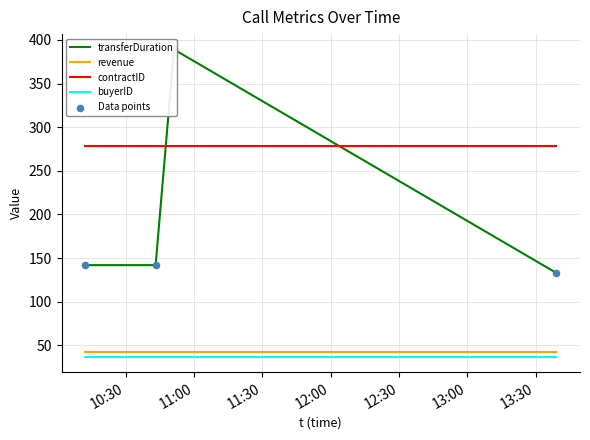

Which series contains the highest Y value?

transferDuration